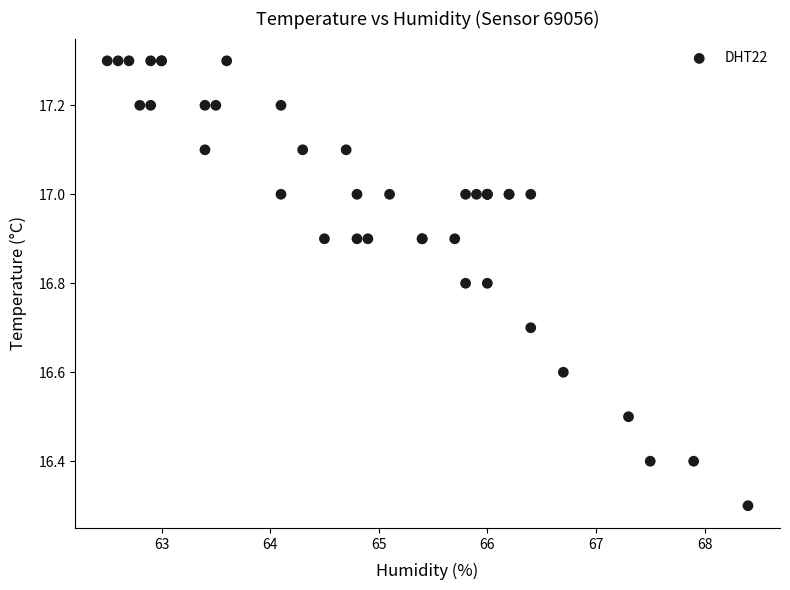

What Y value in the scatter plot is closest to 16?

16.3